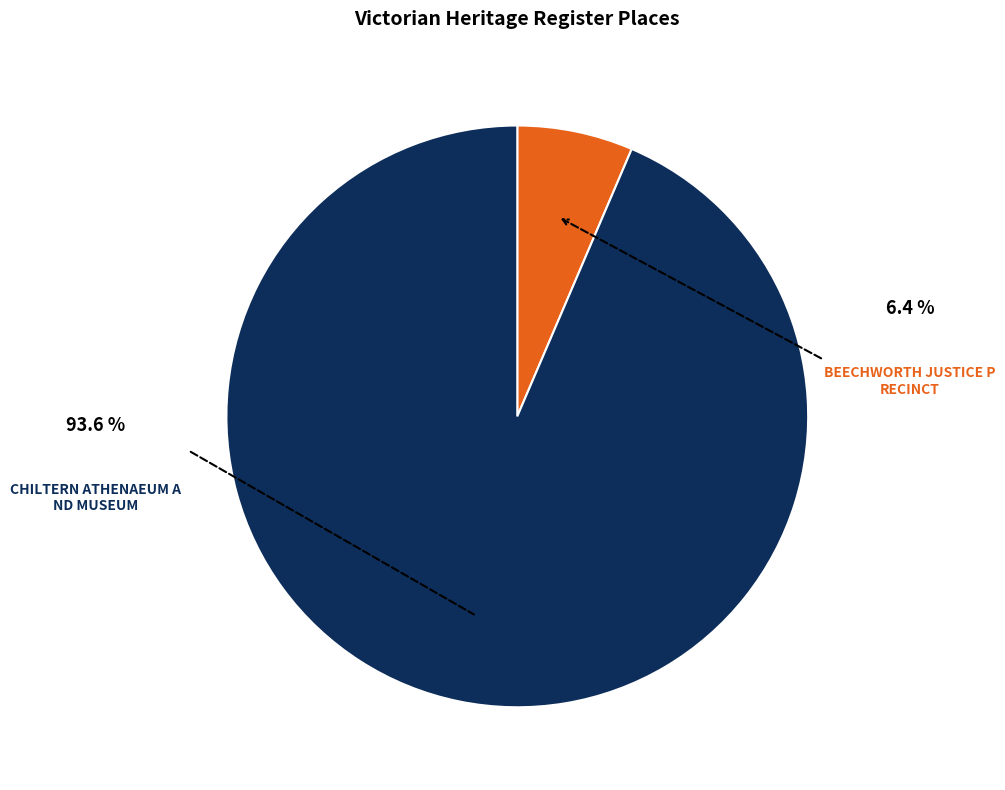

Is there any slice that represents more than half of the pie?

Yes